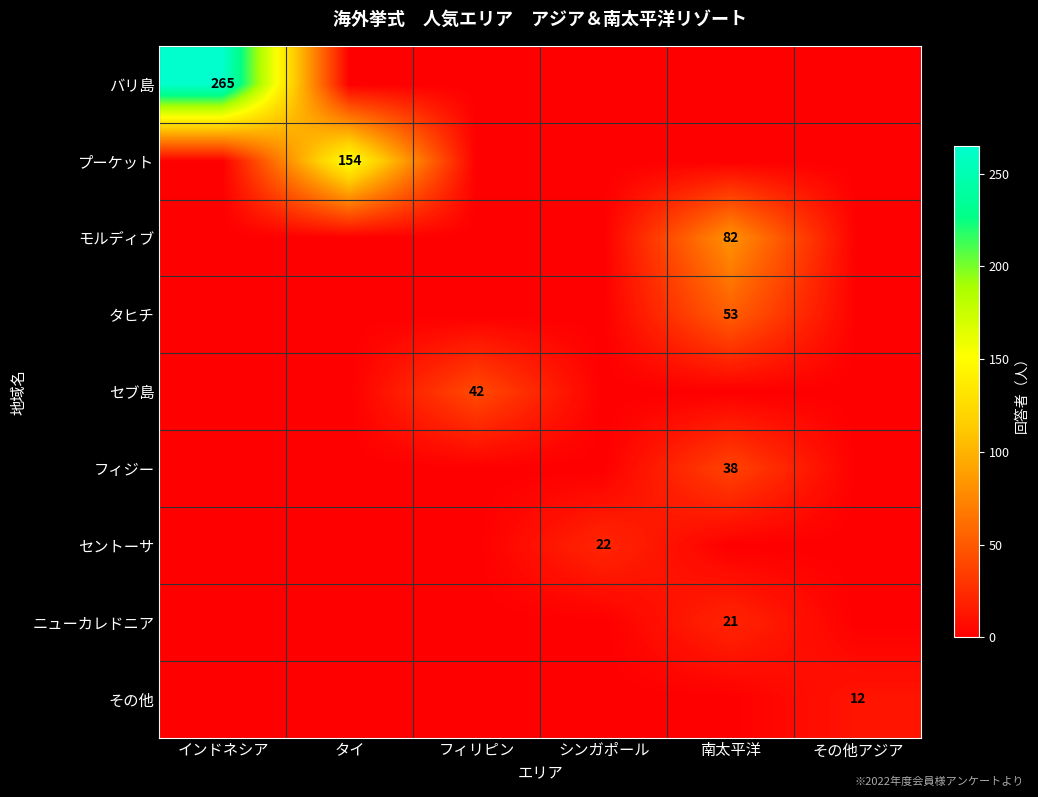

What is the spread (max minus min) of values at その他アジア?

12